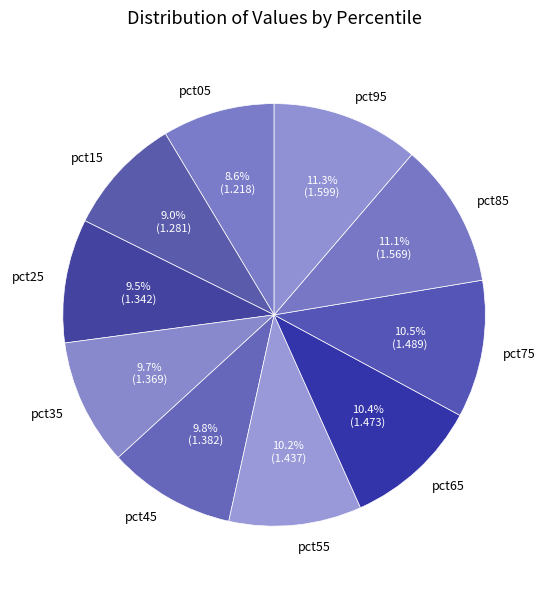

True or false: pct95 accounts for 20% of the total.

False